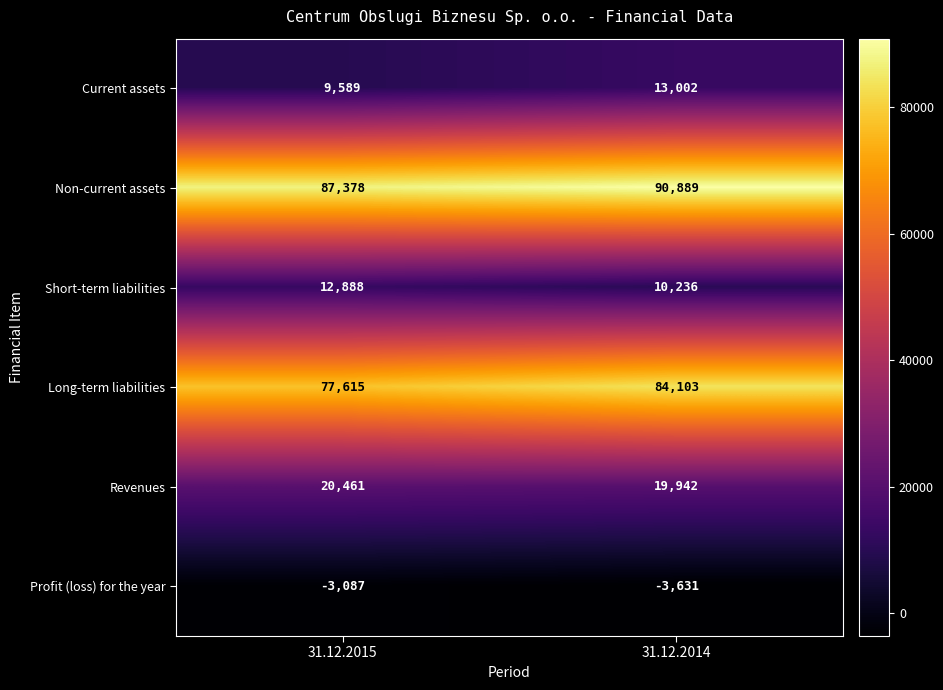

The value of Non-current assets at 31.12.2015 is 87378. True or false?

True